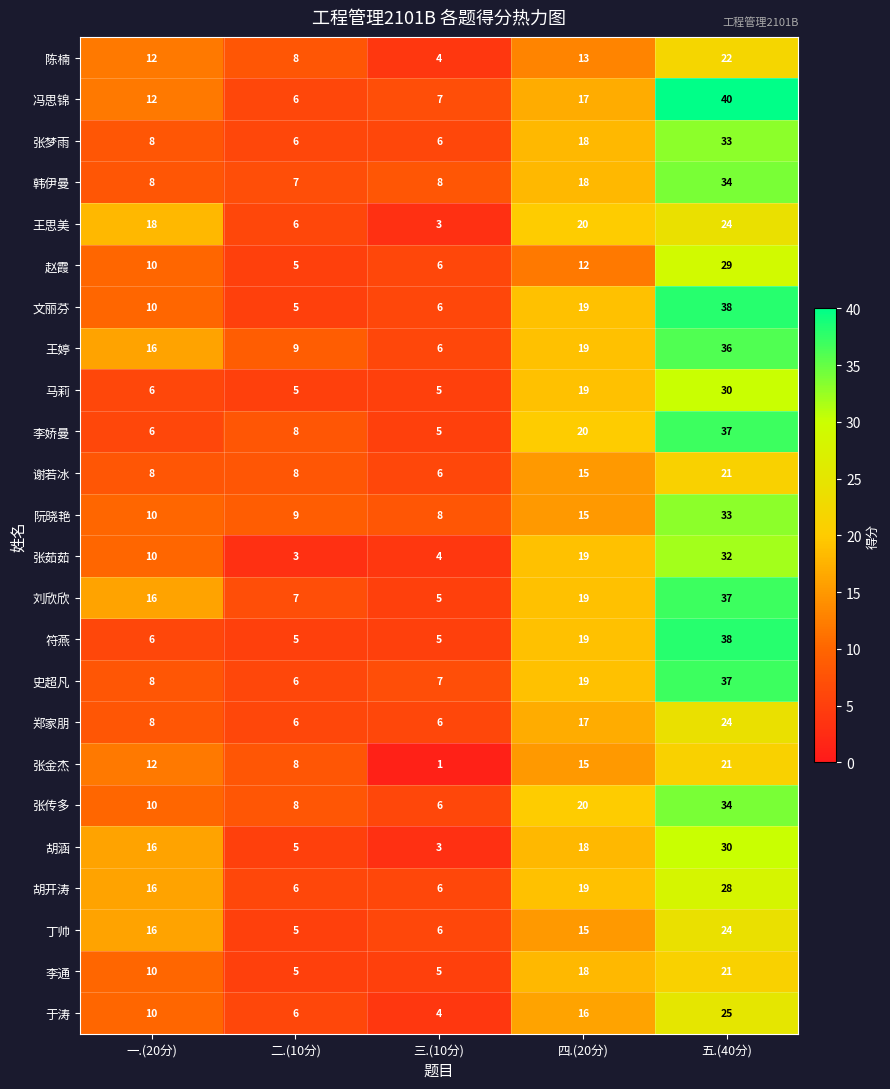

What is the difference between the 郑家朋 values at 五.(40分) and 四.(20分)?

7